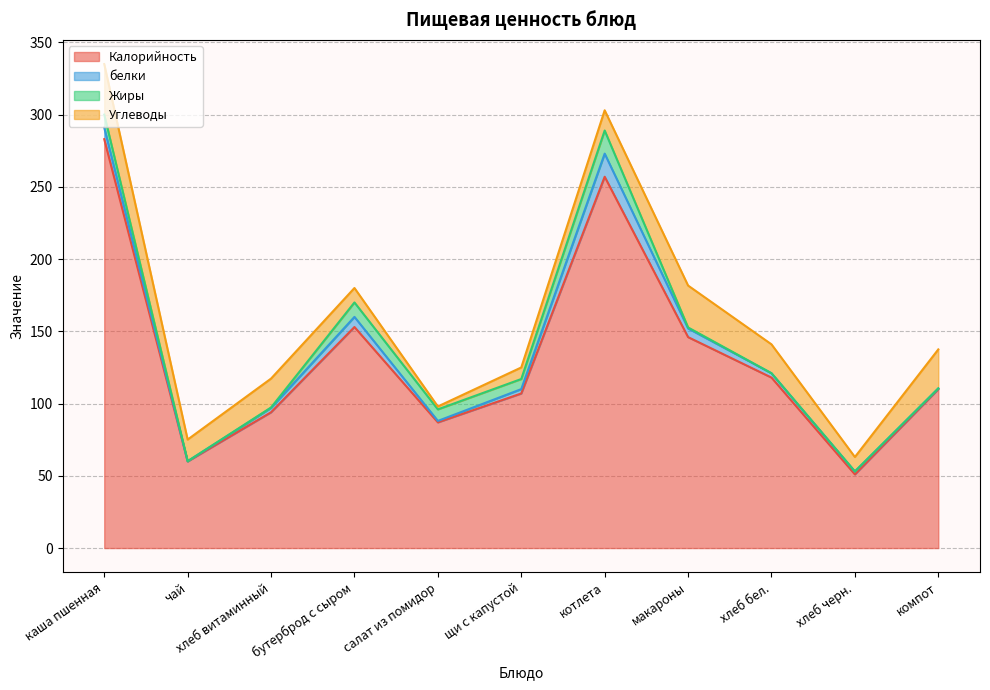

What is the difference between the maximum and minimum values in the Калорийность series?

232.0